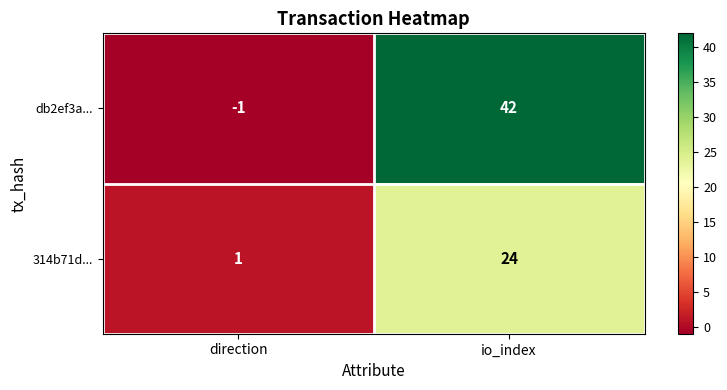

Which category has the lowest value in the 314b71d... series?

direction